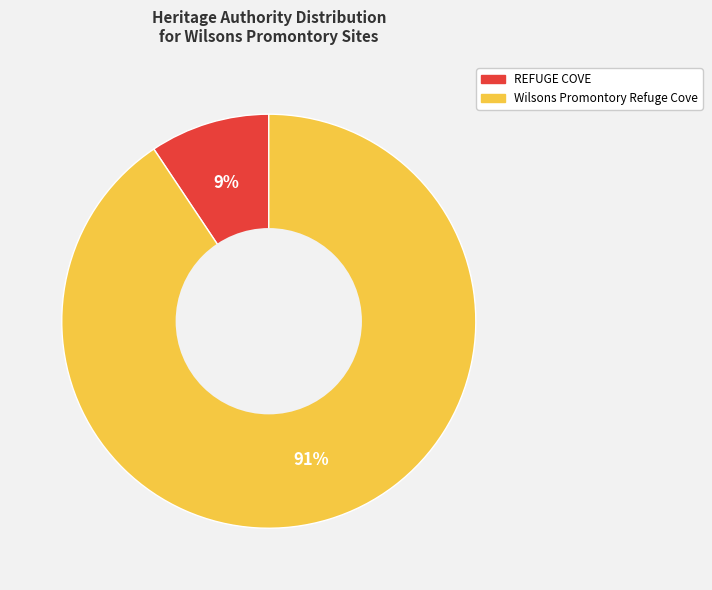

To the nearest percent, what portion does REFUGE COVE represent?

9%